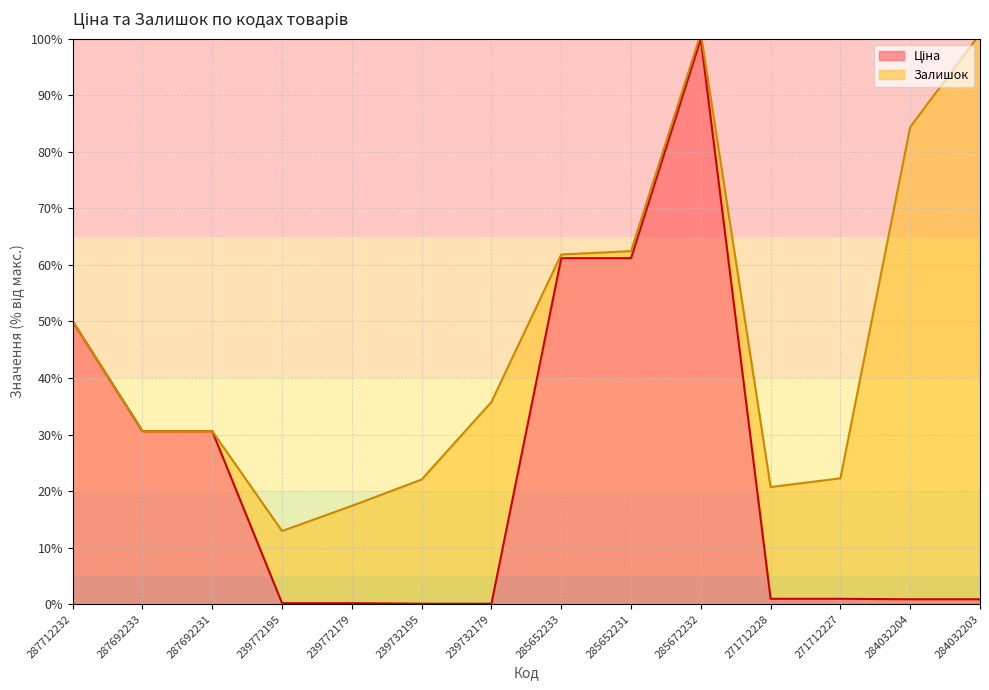

What is the greatest value displayed?

100.0